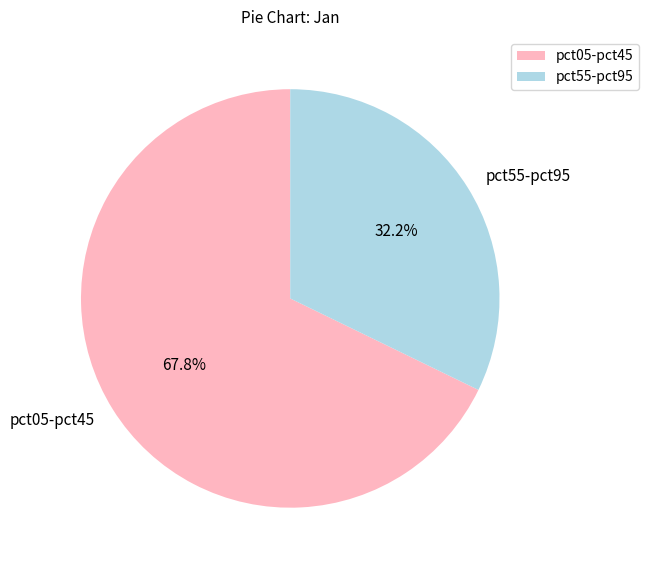

Which slice represents more than half of the pie?

pct05-pct45